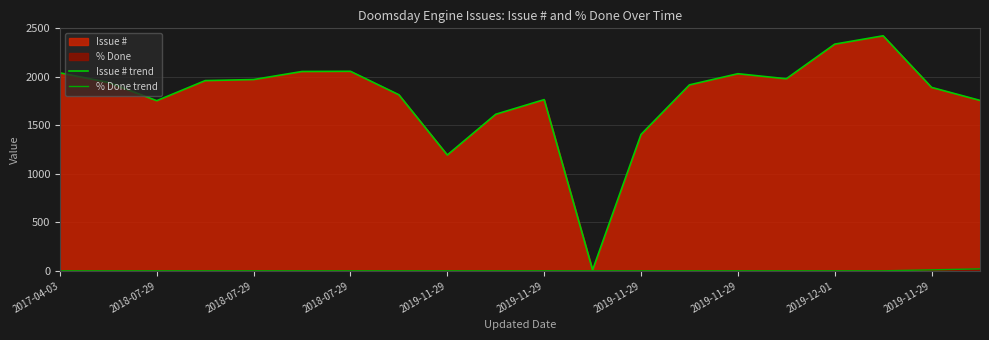

How many values in the Issue # line series exceed 1942?

9